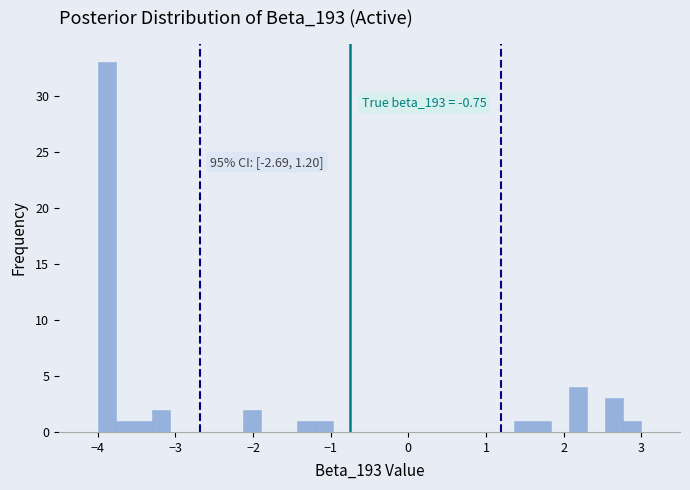

Read against the x-axis, roughly where is the centre of the tallest bar?

-3.9